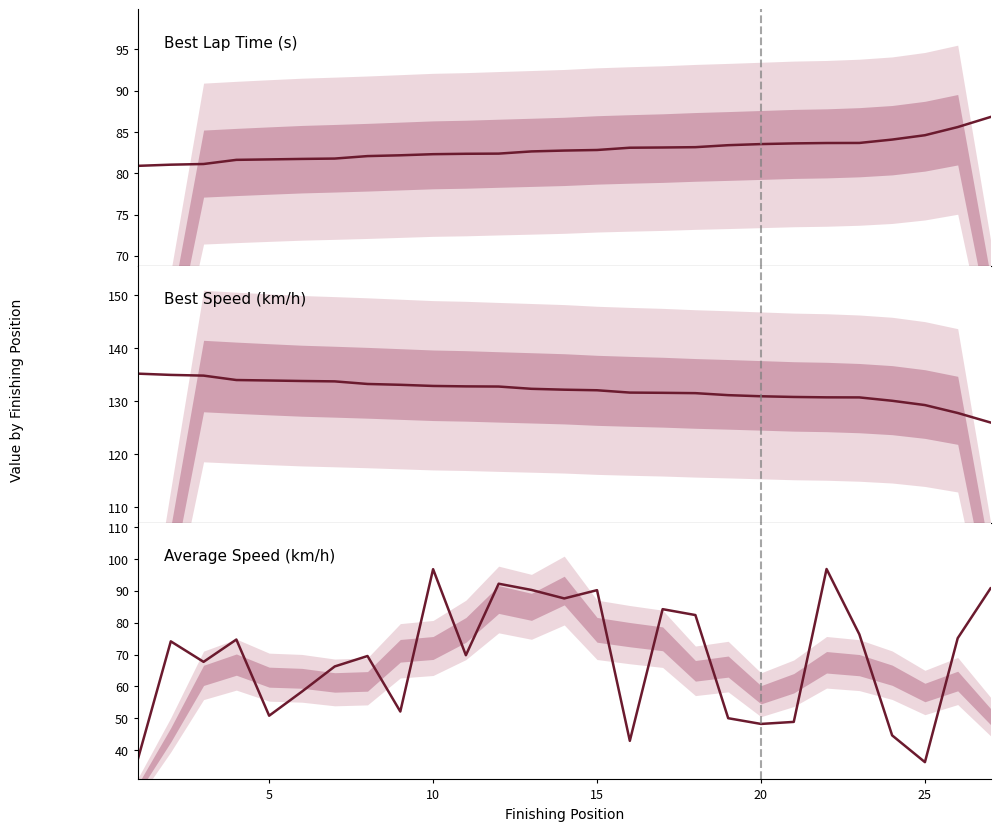

Which series has the largest range (max minus min)?

Average Speed (km/h)